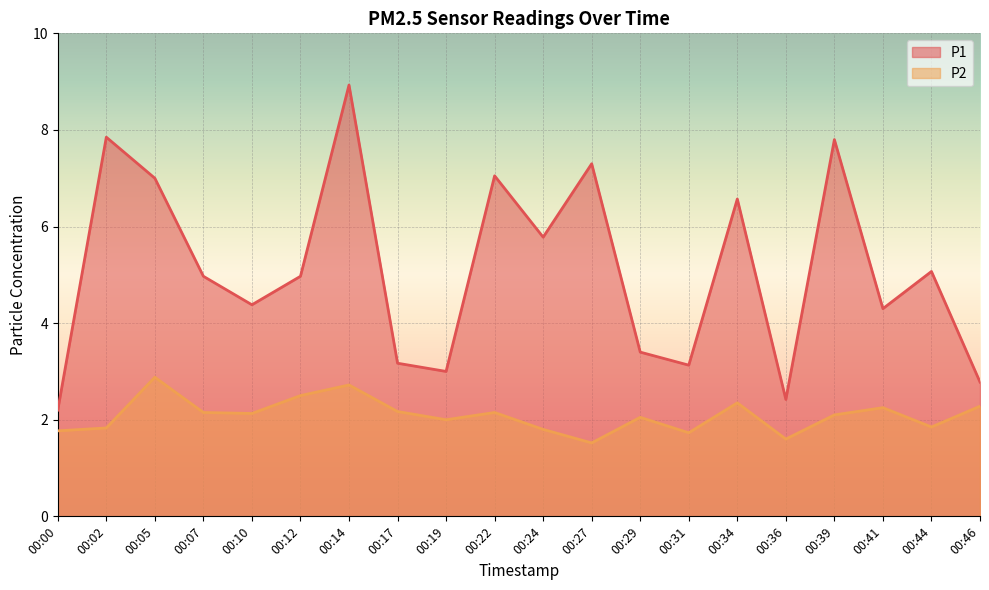

What is the total value across all series at 00:19?

5.0